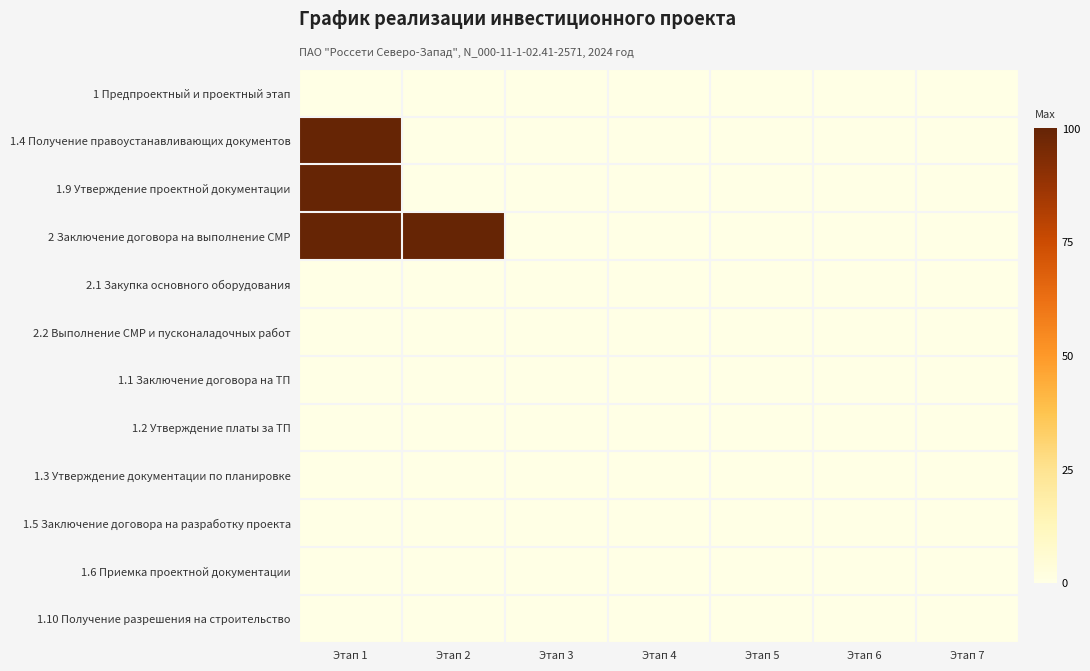

At Этап 5, list the series in order from largest to smallest.

1 Предпроектный и проектный этап, 1.4 Получение правоустанавливающих документов, 1.9 Утверждение проектной документации, 2 Заключение договора на выполнение СМР, 2.1 Закупка основного оборудования, 2.2 Выполнение СМР и пусконаладочных работ, 1.1 Заключение договора на ТП, 1.2 Утверждение платы за ТП, 1.3 Утверждение документации по планировке, 1.5 Заключение договора на разработку проекта, 1.6 Приемка проектной документации, 1.10 Получение разрешения на строительство